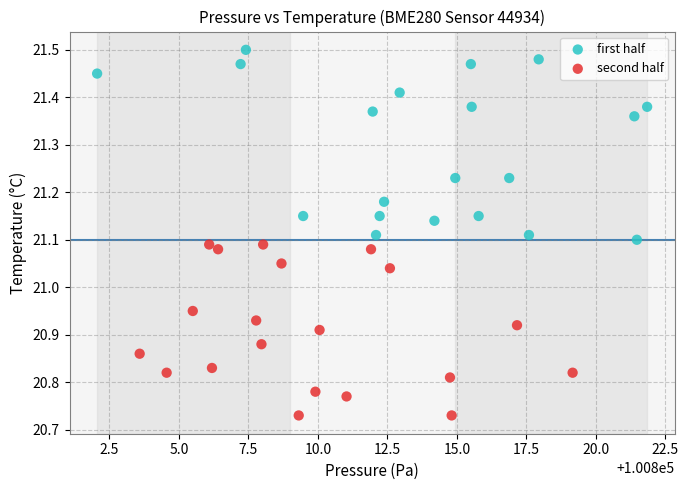

Which series reaches the maximum Y coordinate?

first half